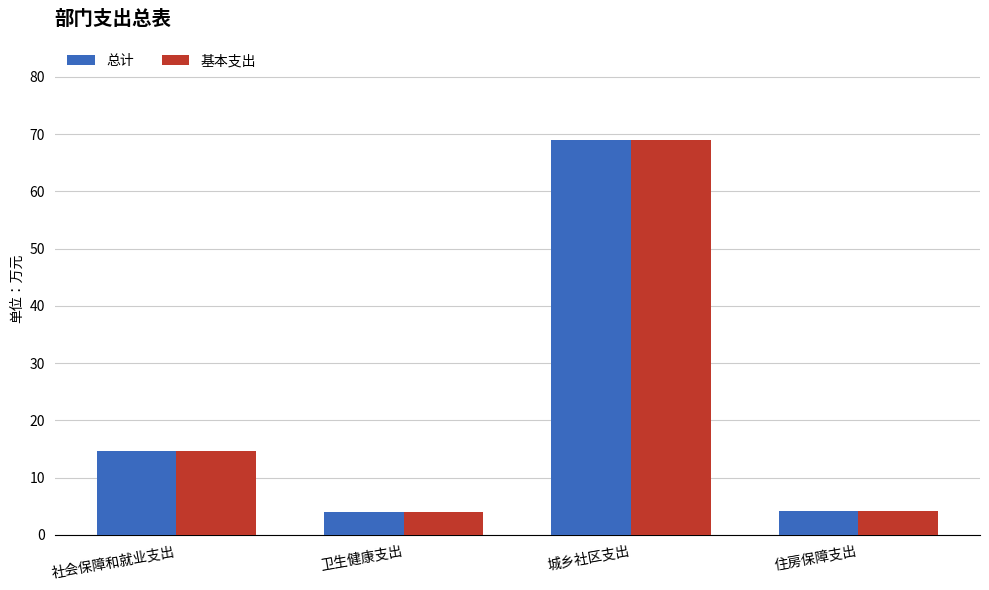

What position from the left is 社会保障和就业支出?

1